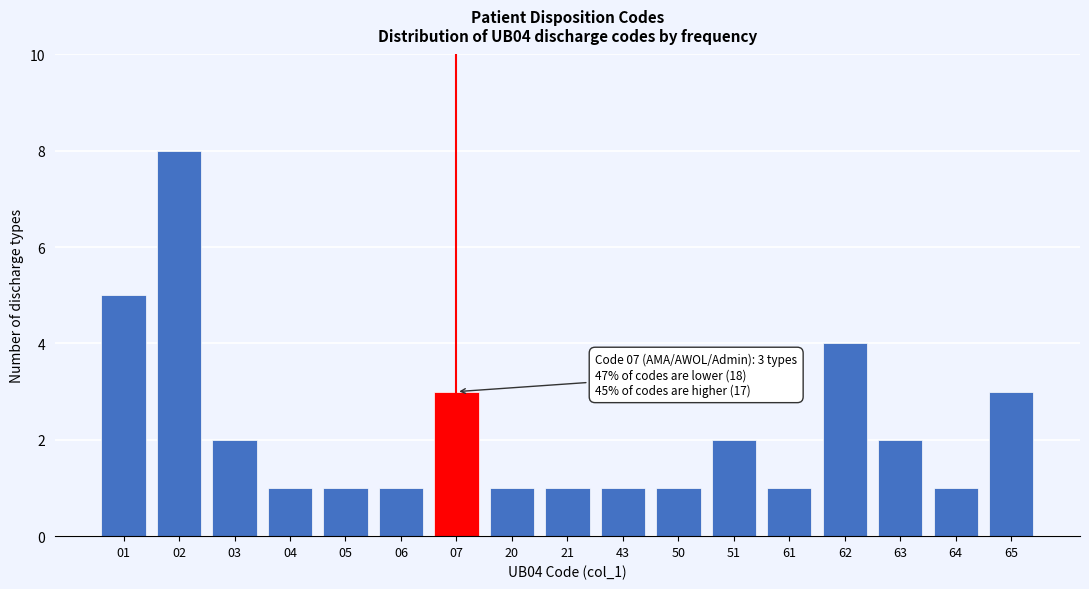

Reading left to right, extract all data points from this chart.

5	8	2	1	1	1	3	1	1	1	1	2	1	4	2	1	3